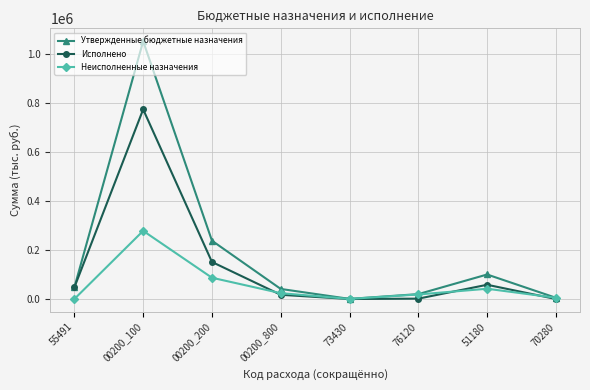

At 00200_200, list the series in order from smallest to largest.

Неисполненные назначения, Исполнено, Утвержденные бюджетные назначения